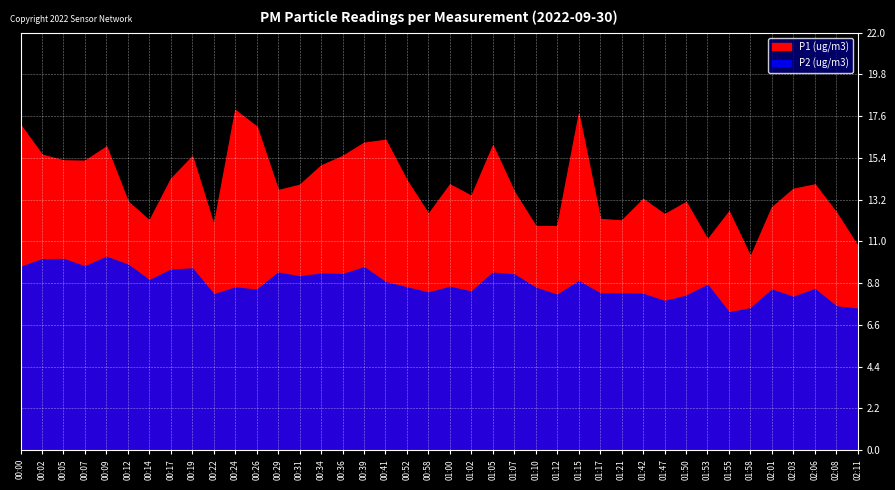

Between 00:41 and 01:50, which series saw the biggest shift?

P1 (ug/m3)